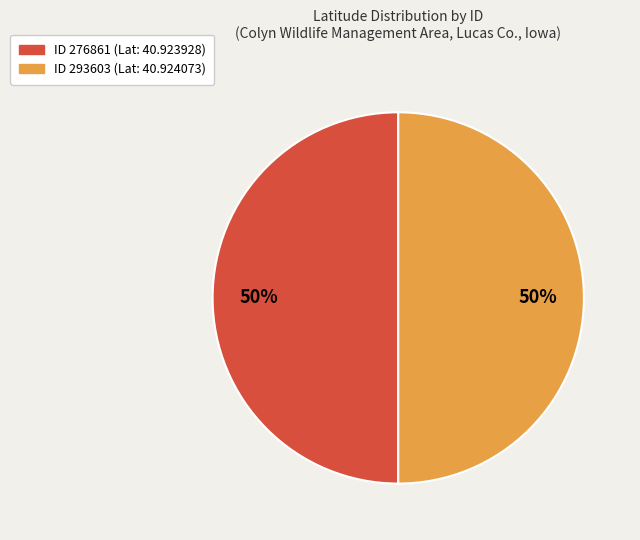

To the nearest percent, what is the average slice percentage?

50%